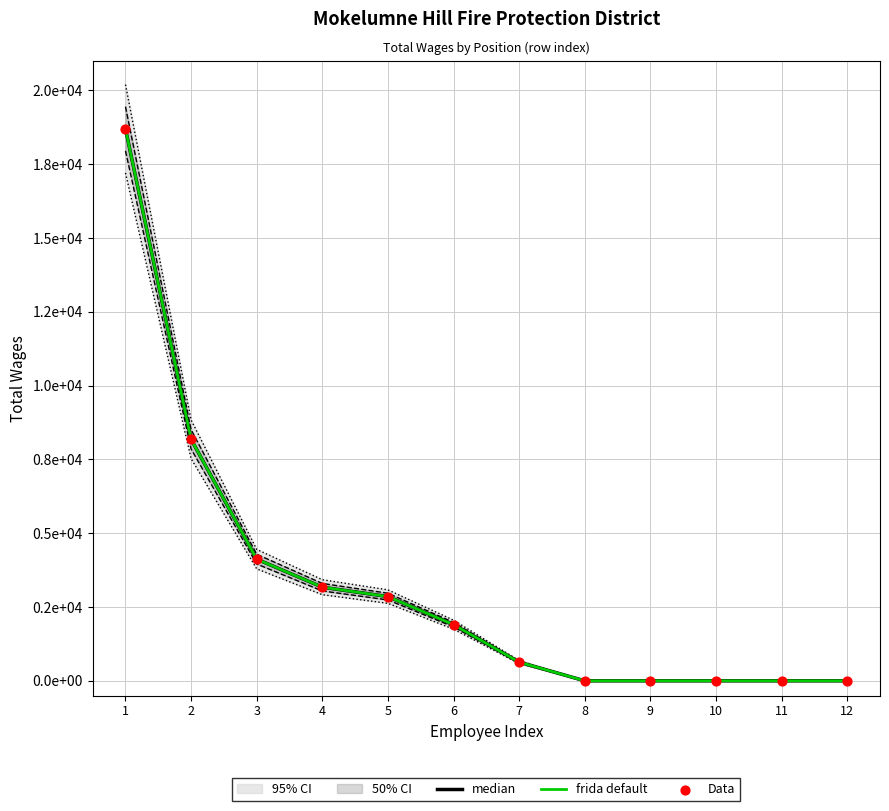

What is the total value across all series at 5?

8562